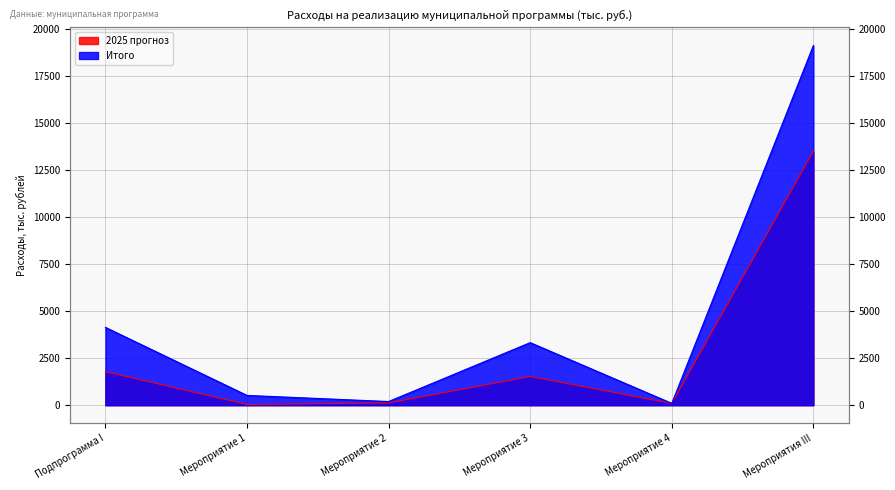

What is the value of the Итого point at the 1st from the left?

4138.2